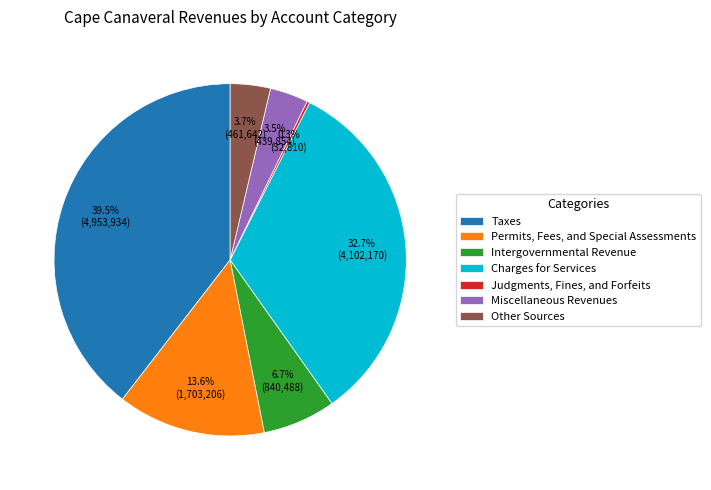

To the nearest percent, what percentage of the pie is Intergovernmental Revenue?

7%